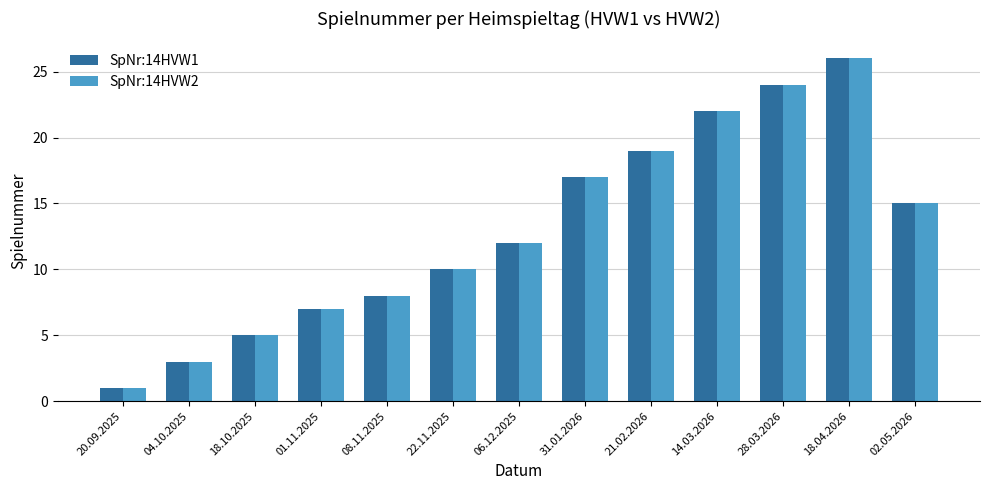

Which label corresponds to the largest value in the chart?

18.04.2026